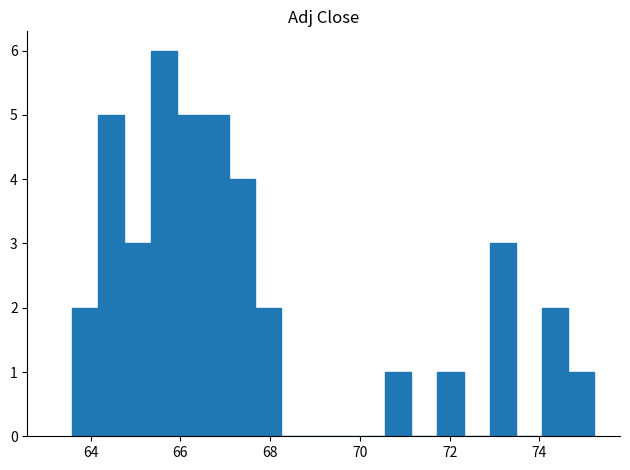

Read against the x-axis, roughly where is the centre of the tallest bar?

65.6